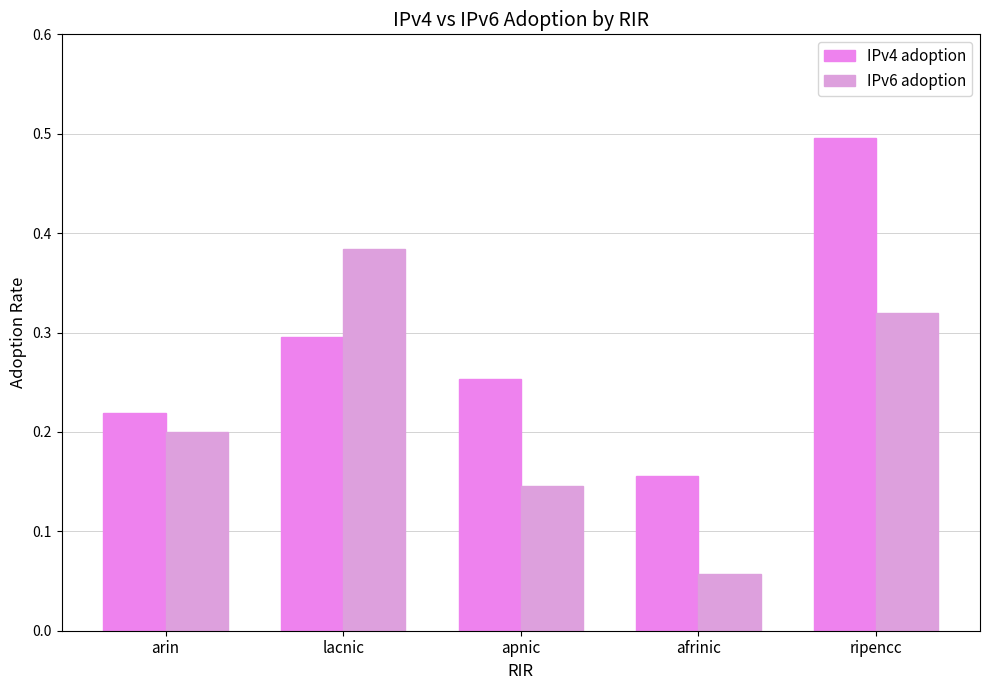

Is it true that IPv6 adoption equals 0.2 at lacnic?

False